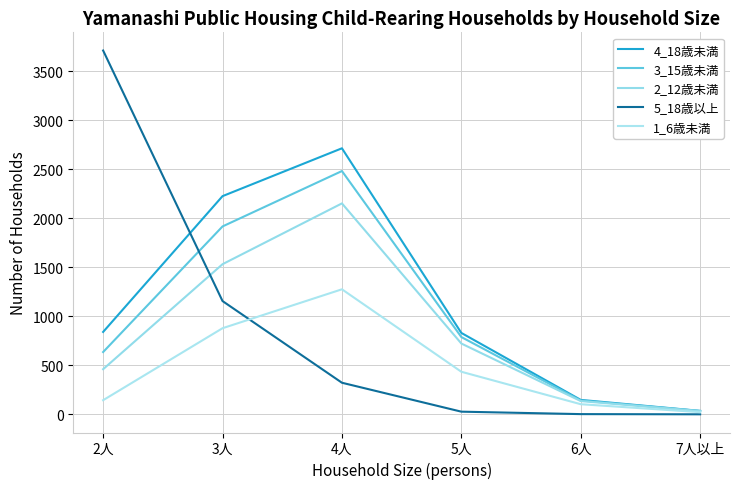

Reading left to right, what are all the values shown in this chart?

4_18歳未満: 840	2225	2713	830	147	35
3_15歳未満: 635	1916	2481	788	141	34
2_12歳未満: 460	1531	2151	722	135	33
5_18歳以上: 3710	1155	322	27	2	0
1_6歳未満: 144	878	1275	434	103	22